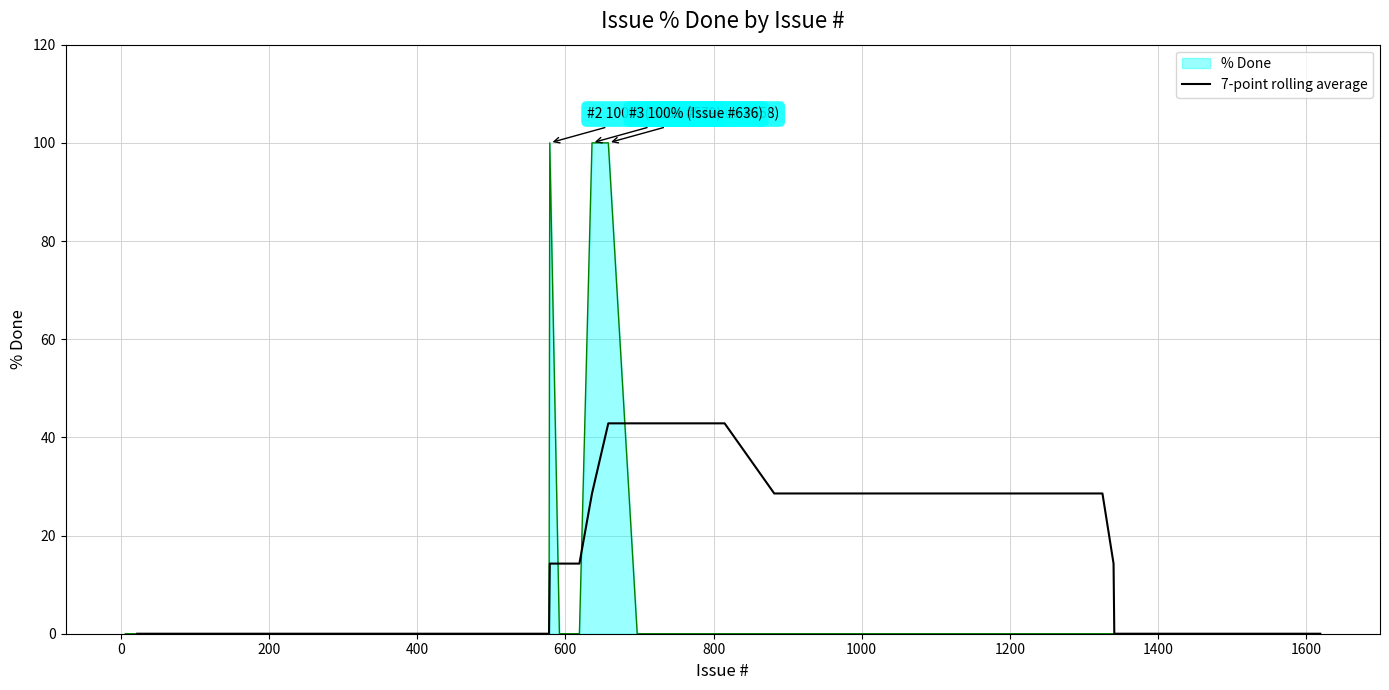

Reading right to left, transcribe all the data shown in this chart.

0.0	0.0	0.0	0.0	0.0	0.0	0.0	14.3	28.6	28.6	28.6	42.9	42.9	42.9	28.6	14.3	14.3	14.3	0.0	0.0	0.0	0.0	0.0	0.0	0.0	0.0	0.0	0.0	0.0	0.0	0.0	0.0	0.0	0.0